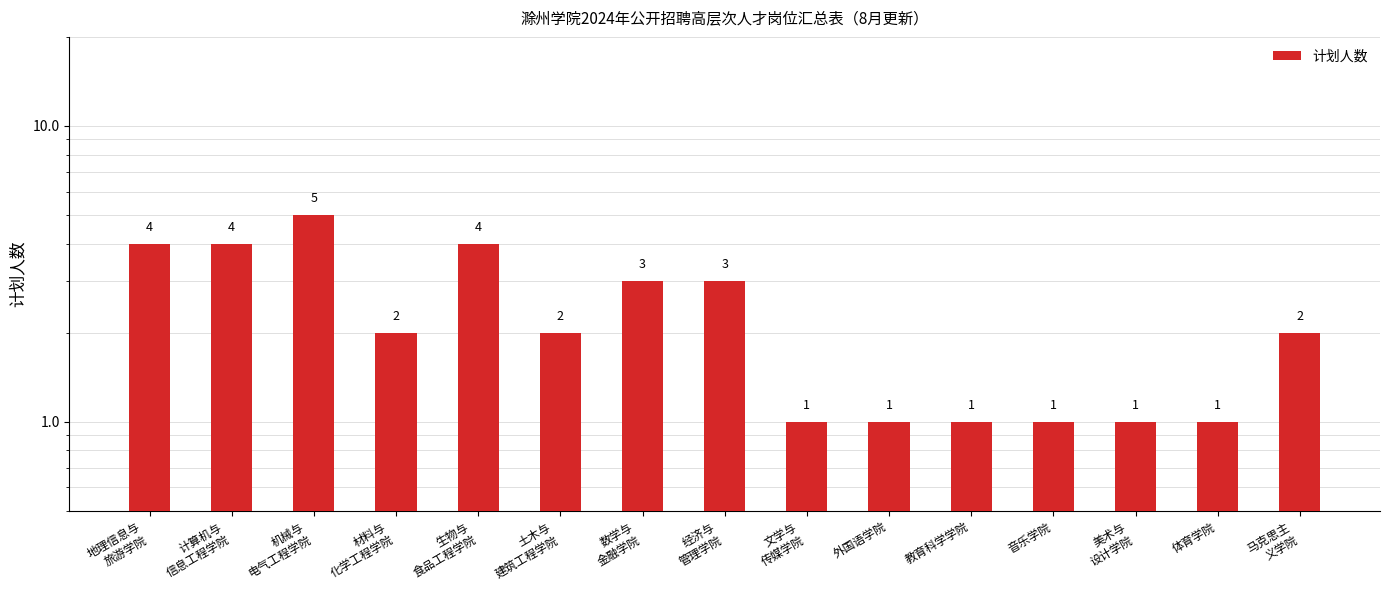

What is the ratio of the value at 美术与
设计学院 to the value at 体育学院?

1.0